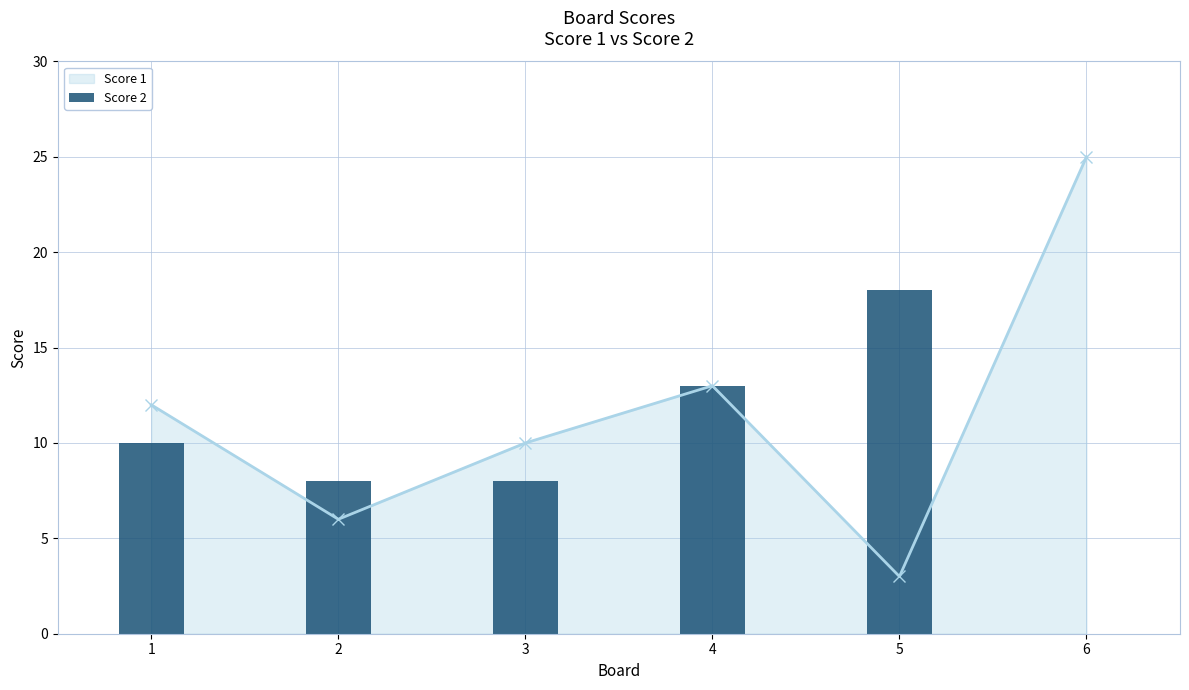

How many interior local peaks does the Score 1 series have?

1